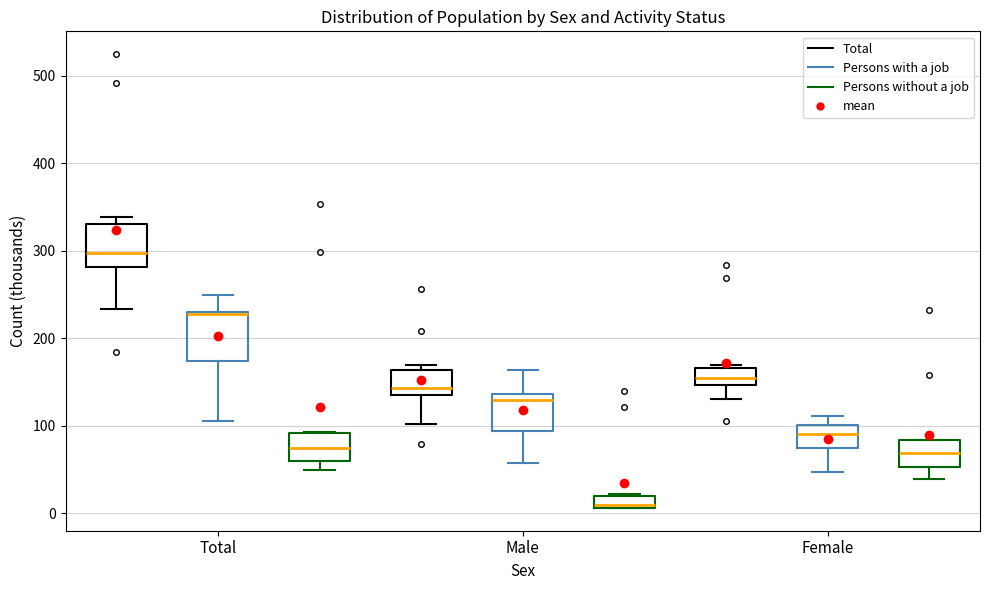

Where is the upper edge of the box for Male (Total) on the y-axis? The values are not printed on the chart, so give them approximately, as read against the axis.

160